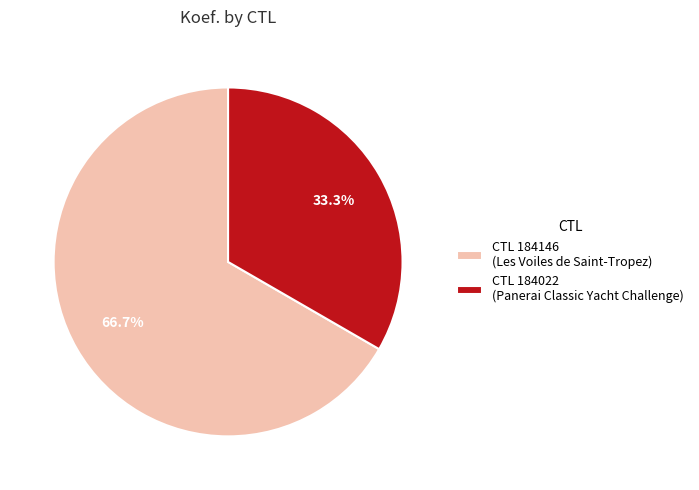

Rank the categories by value from highest to lowest.

CTL 184146 (Les Voiles de Saint-Tropez), CTL 184022 (Panerai Classic Yacht Challenge)